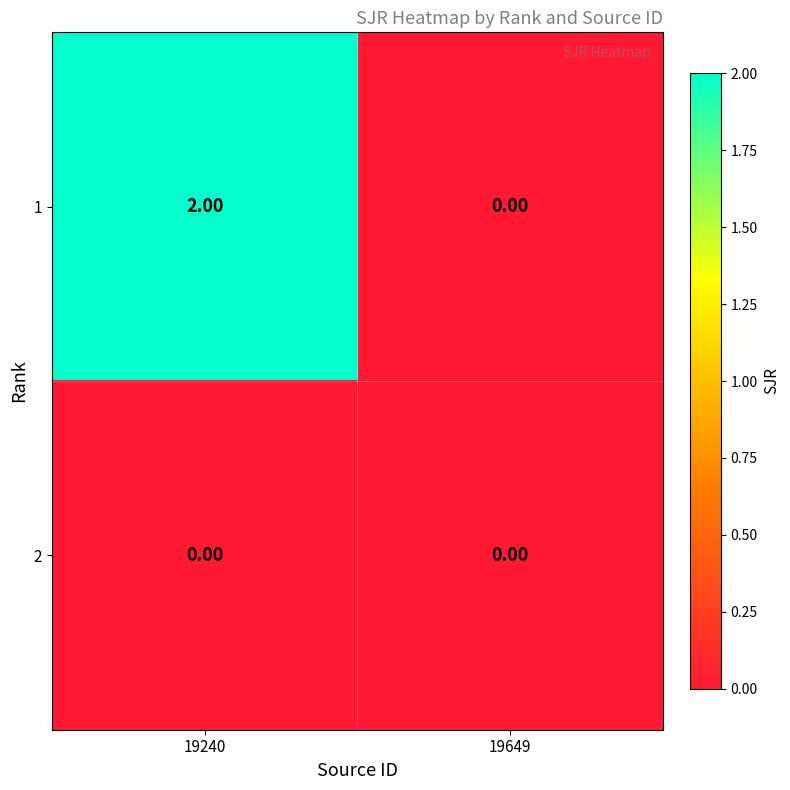

List the series in order of their peak value, lowest first.

2, 1